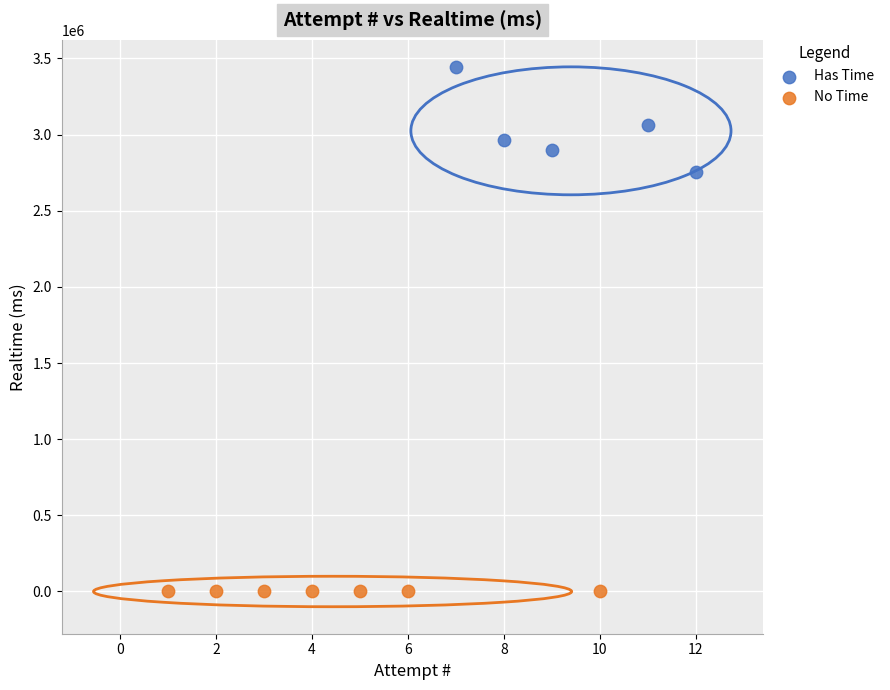

Which series reaches the minimum Y coordinate?

No Time